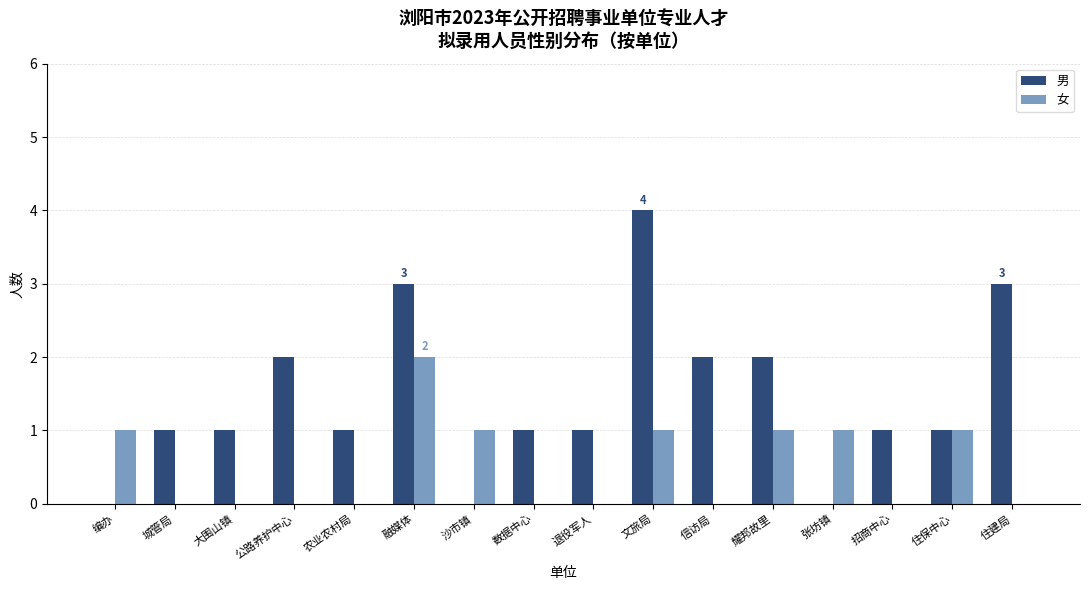

Reading left to right, what are all the values shown in this chart?

男: 编办=0	城管局=1	大围山镇=1	公路养护中心=2	农业农村局=1	融媒体=3	沙市镇=0	数据中心=1	退役军人=1	文旅局=4	信访局=2	耀邦故里=2	张坊镇=0	招商中心=1	住保中心=1	住建局=3
女: 编办=1	城管局=0	大围山镇=0	公路养护中心=0	农业农村局=0	融媒体=2	沙市镇=1	数据中心=0	退役军人=0	文旅局=1	信访局=0	耀邦故里=1	张坊镇=1	招商中心=0	住保中心=1	住建局=0